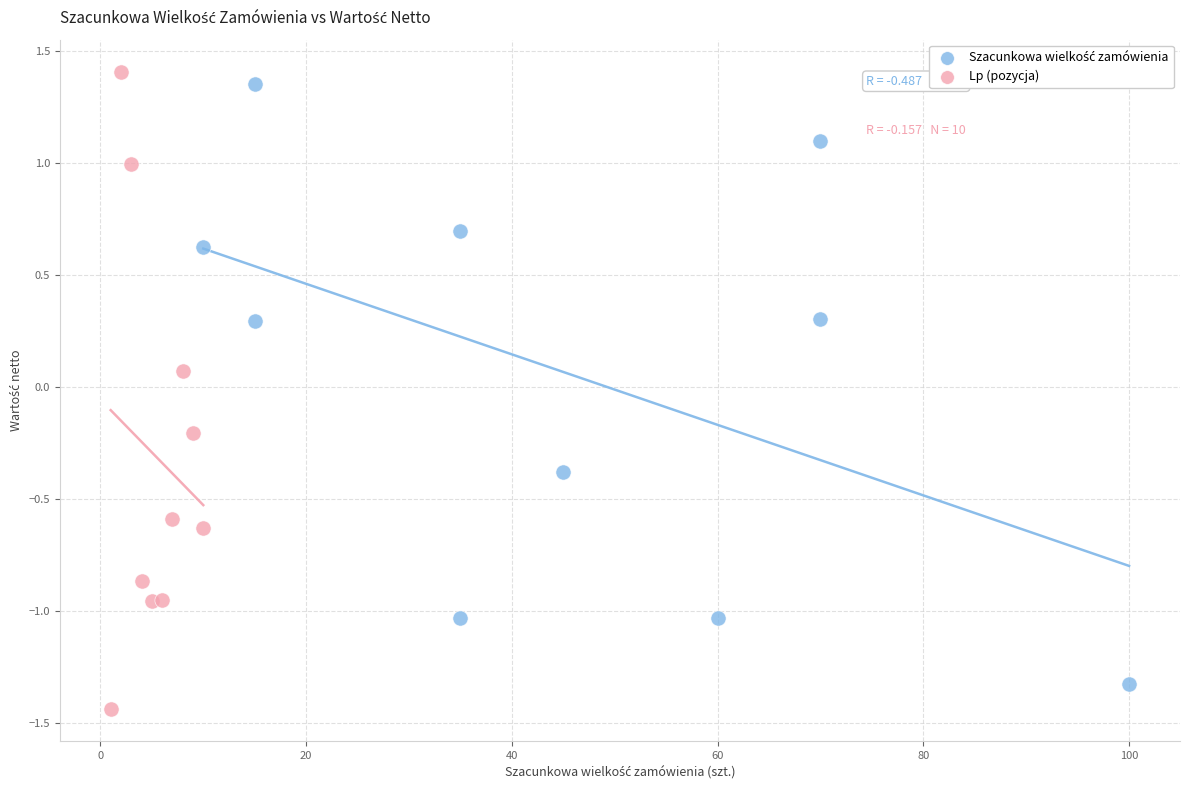

Which series has the widest spread of Y values?

Lp (pozycja)